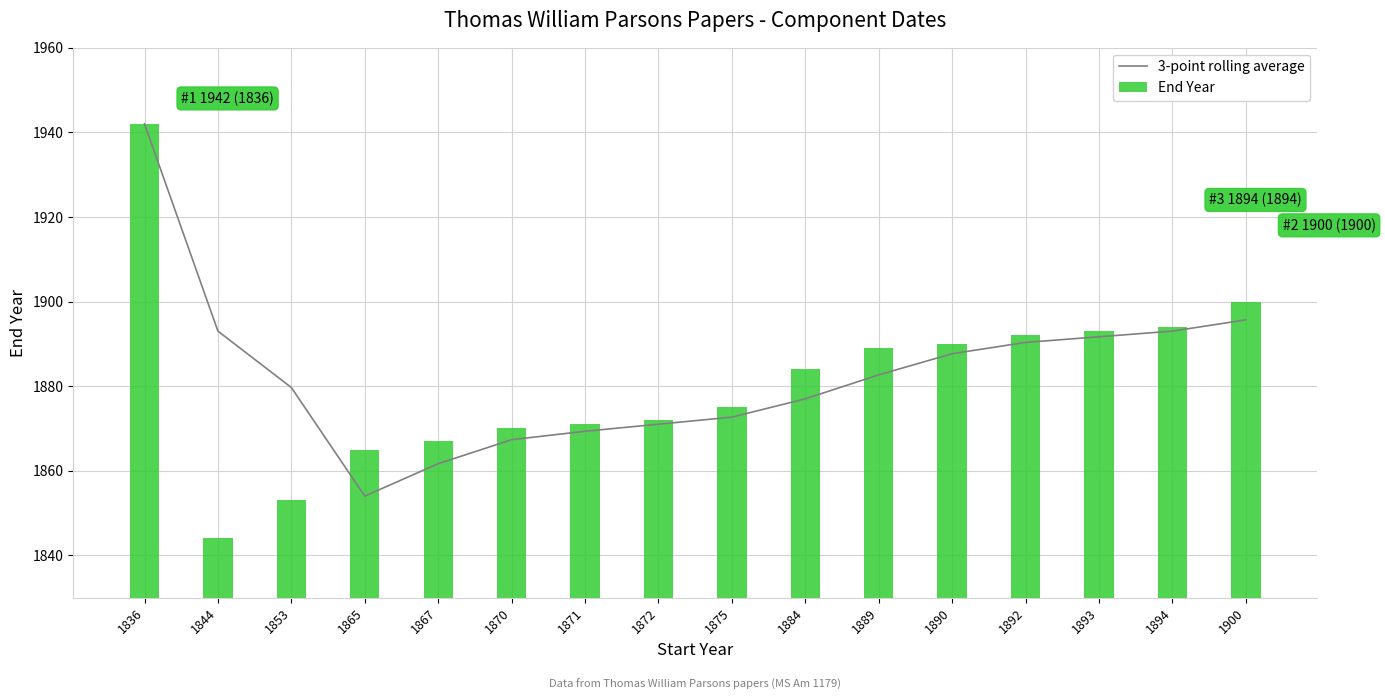

What is the total value across all series at 1900?

3795.7